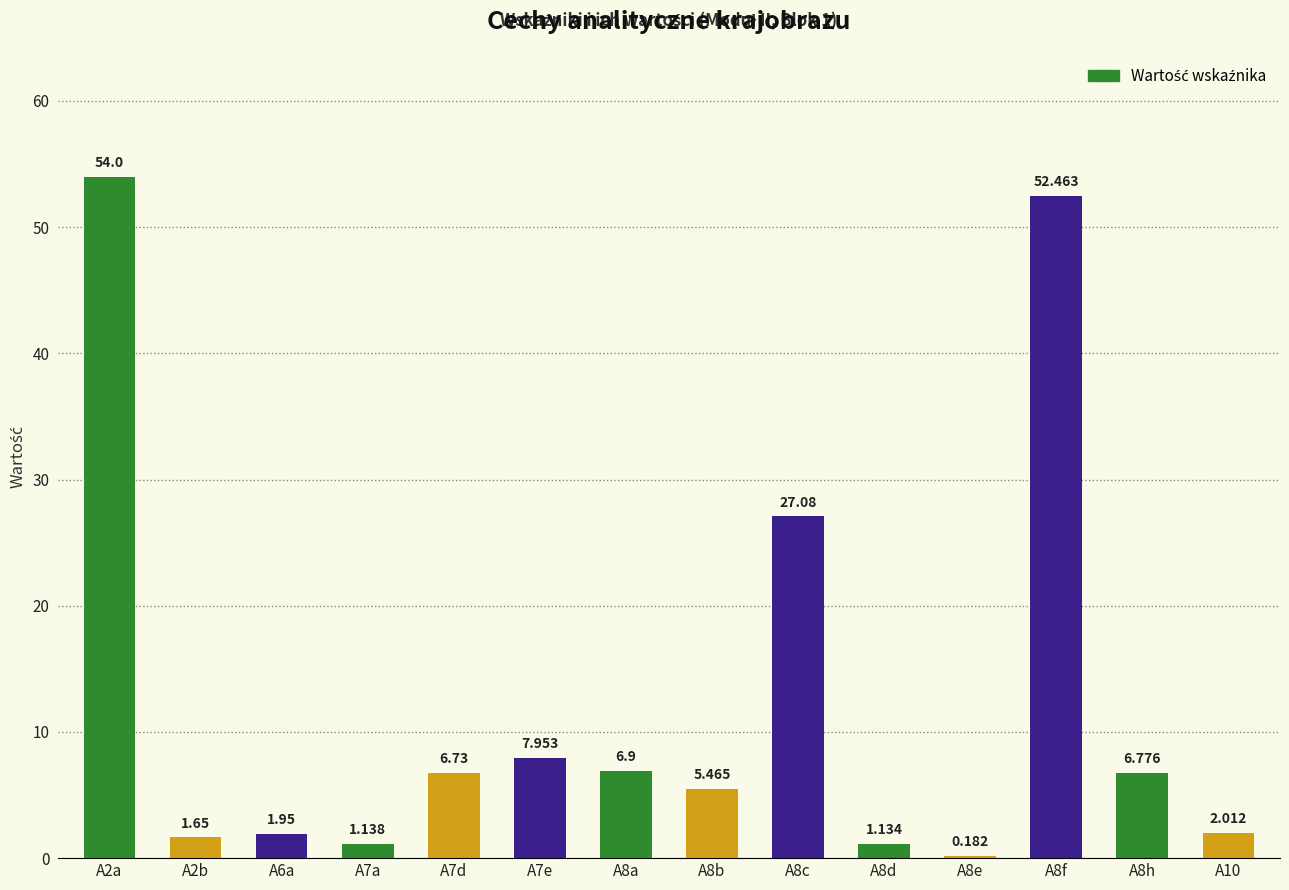

How many categories are shown in the chart?

14